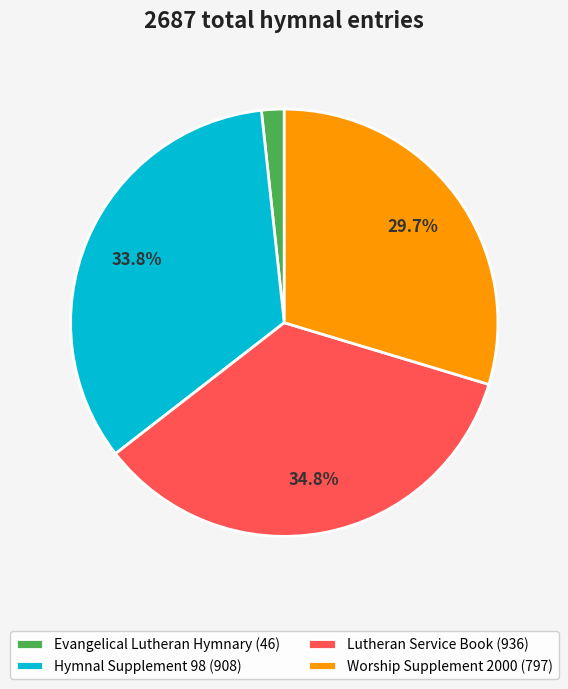

Between Hymnal Supplement 98 (908) and Worship Supplement 2000 (797), which is larger?

Hymnal Supplement 98 (908)